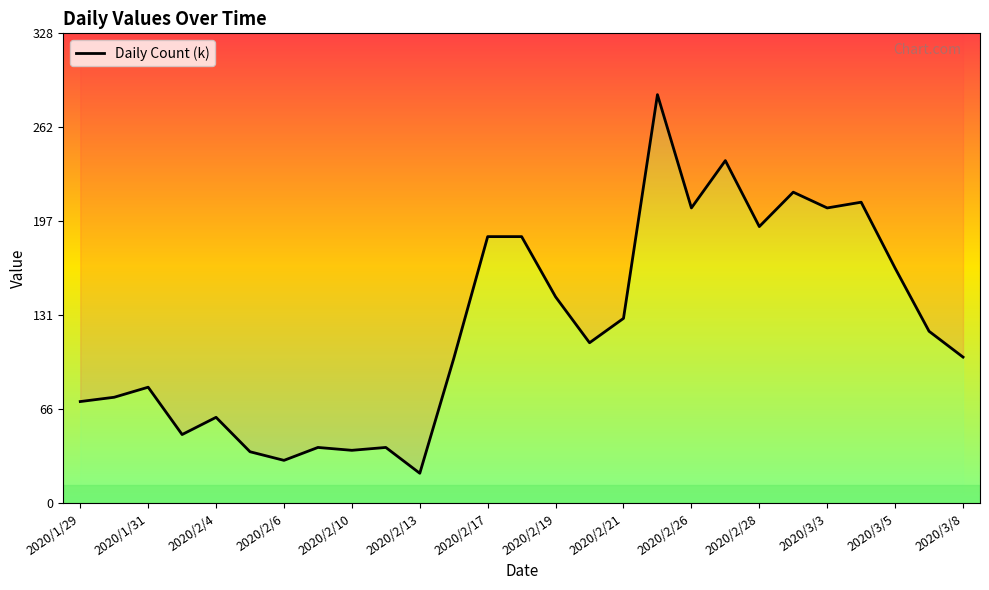

True or false: there are more than 2 points higher than both neighbors.

True